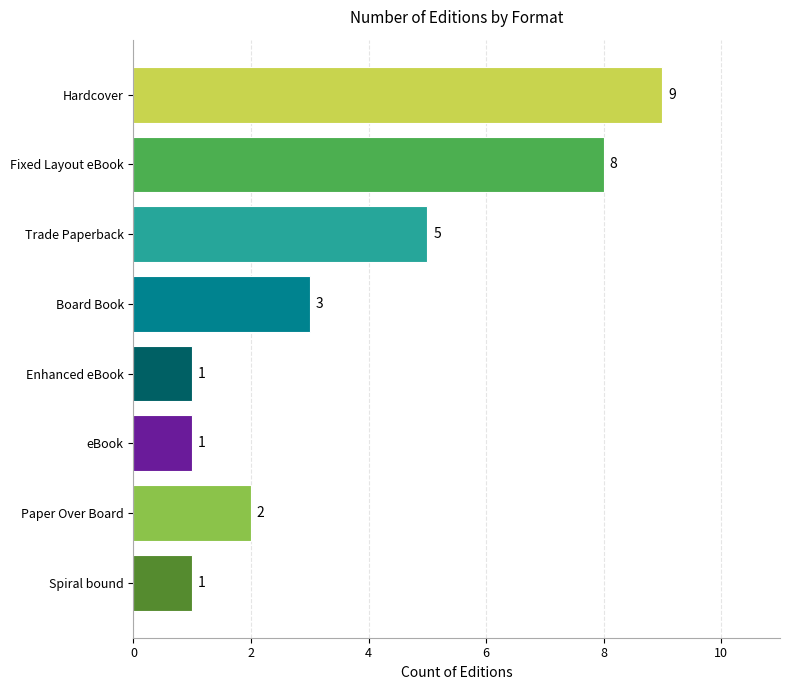

True or false: the data shows 12 at Fixed Layout eBook.

False